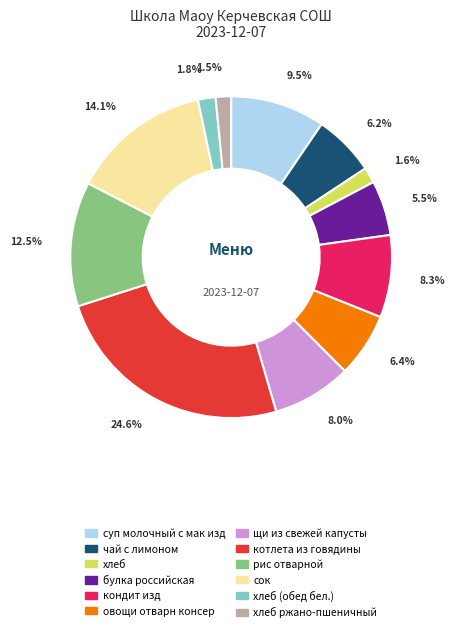

How many segments does this pie chart have?

12